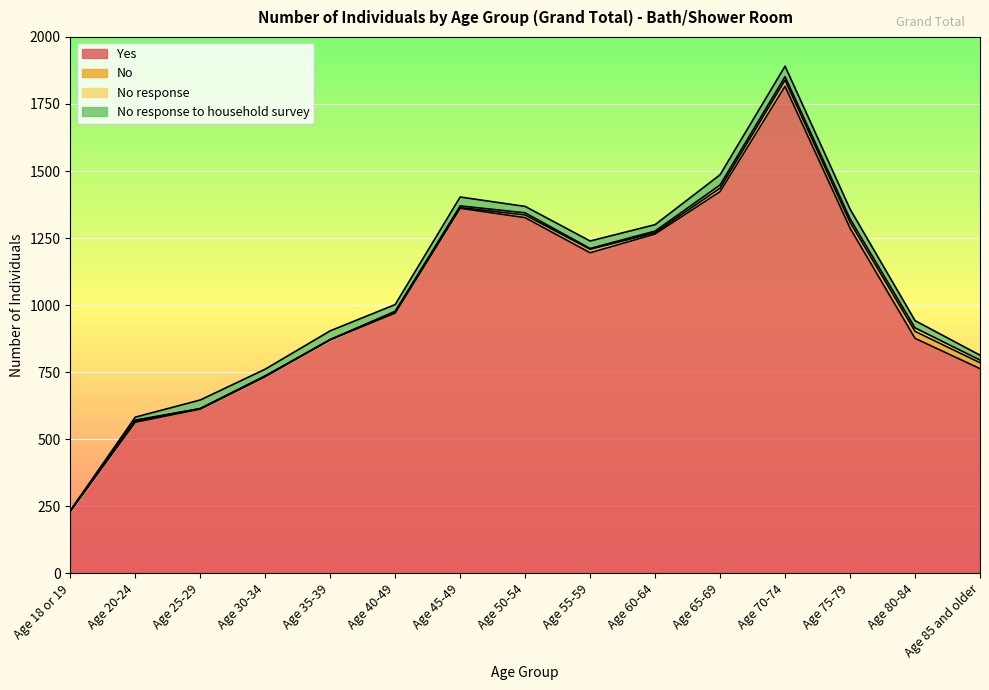

At which category is the sum across all series the highest?

Age 70-74